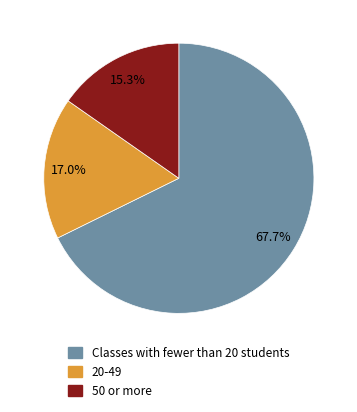

Does any single category account for the majority?

Yes